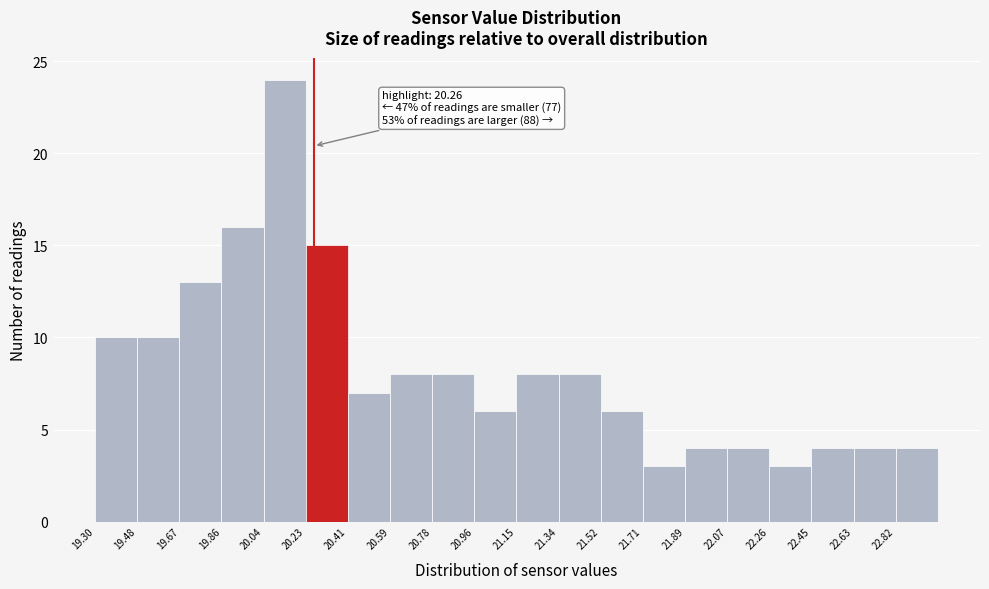

Over which range of the x-axis is the bar tallest?

20.040 to 20.225